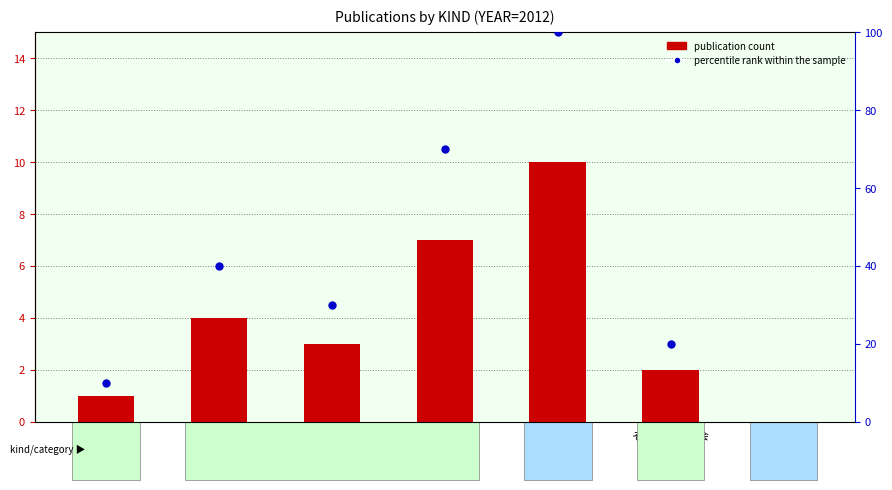

What are all the series names shown in the legend?

publication count, percentile rank within the sample